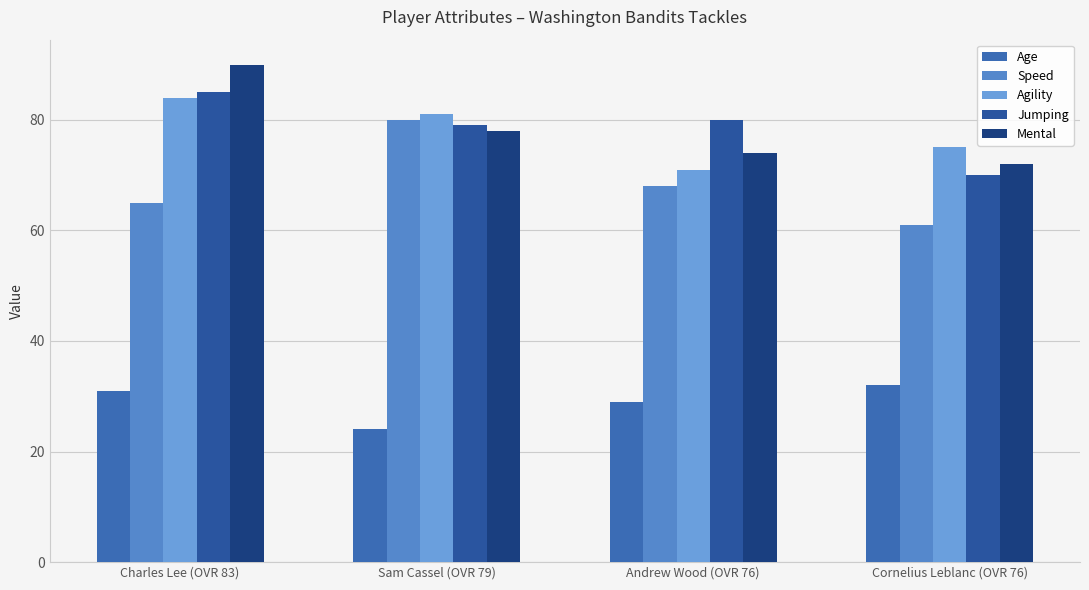

What is the maximum value shown in the chart?

90